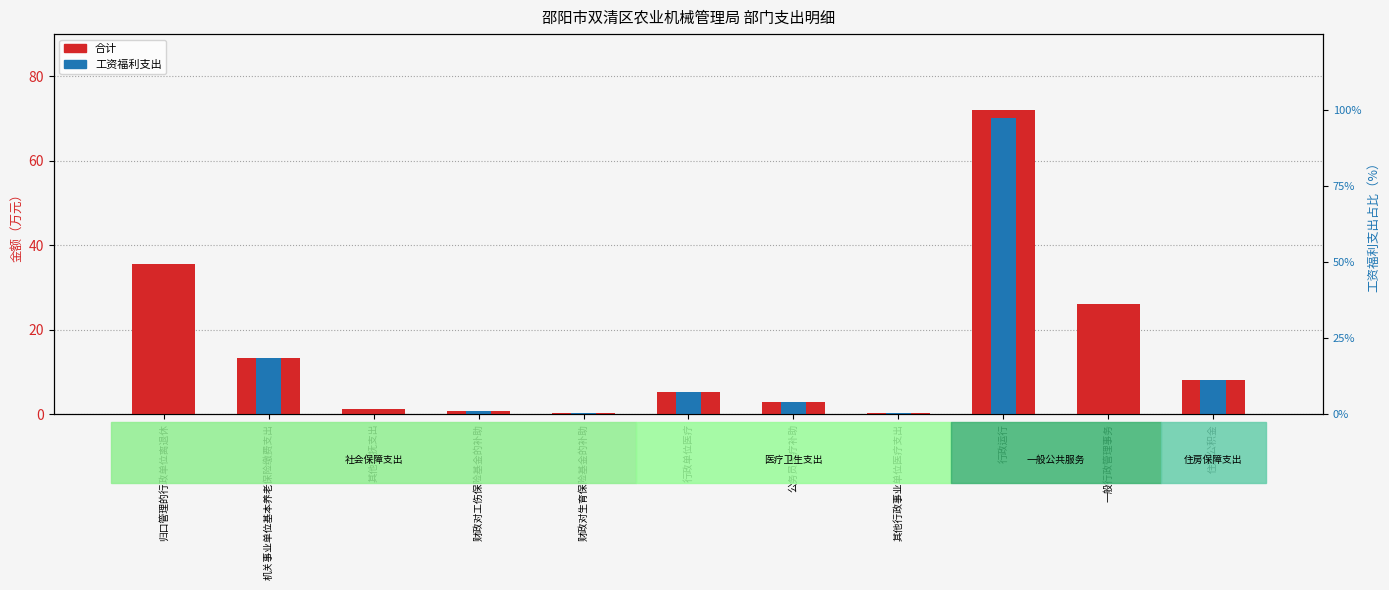

Which series changed the most between 财政对生育保险基金的补助 and 其他行政事业单位医疗支出?

合计